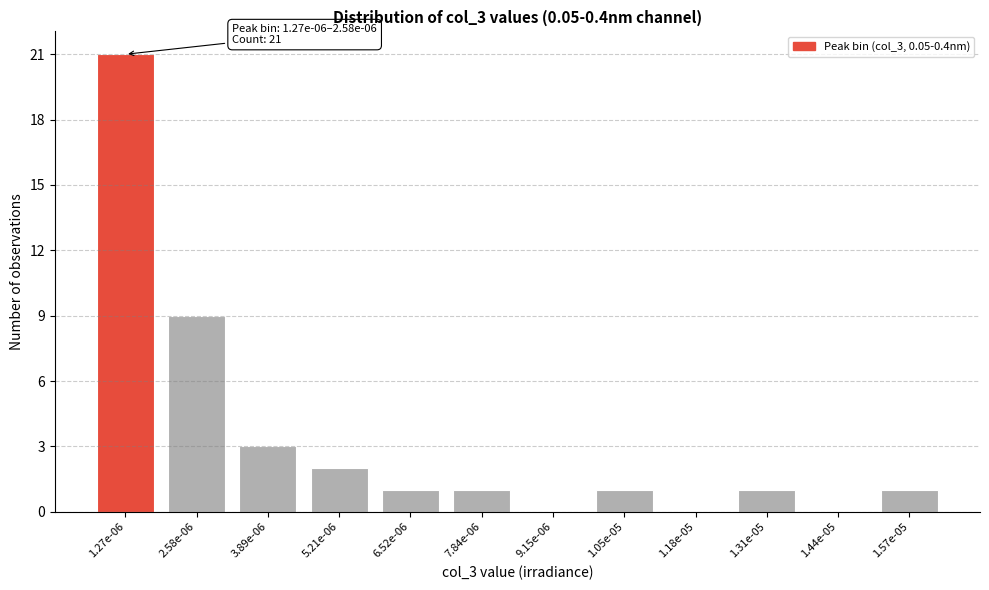

Reading left to right, list all the values displayed in this chart.

1.27e-06=21	2.58e-06=9	3.89e-06=3	5.21e-06=2	6.52e-06=1	7.84e-06=1	9.15e-06=0	1.05e-05=1	1.18e-05=0	1.31e-05=1	1.44e-05=0	1.57e-05=1